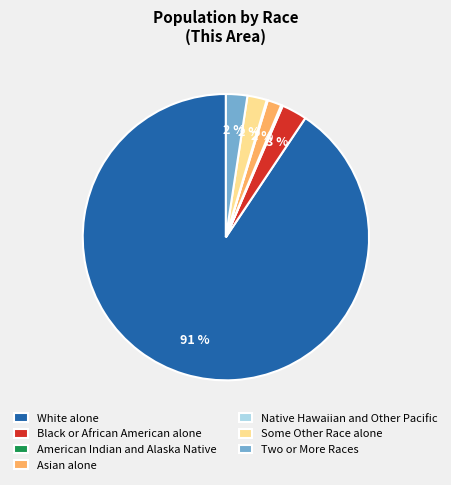

The Asian alone slice represents 9% of the pie. True or false?

False